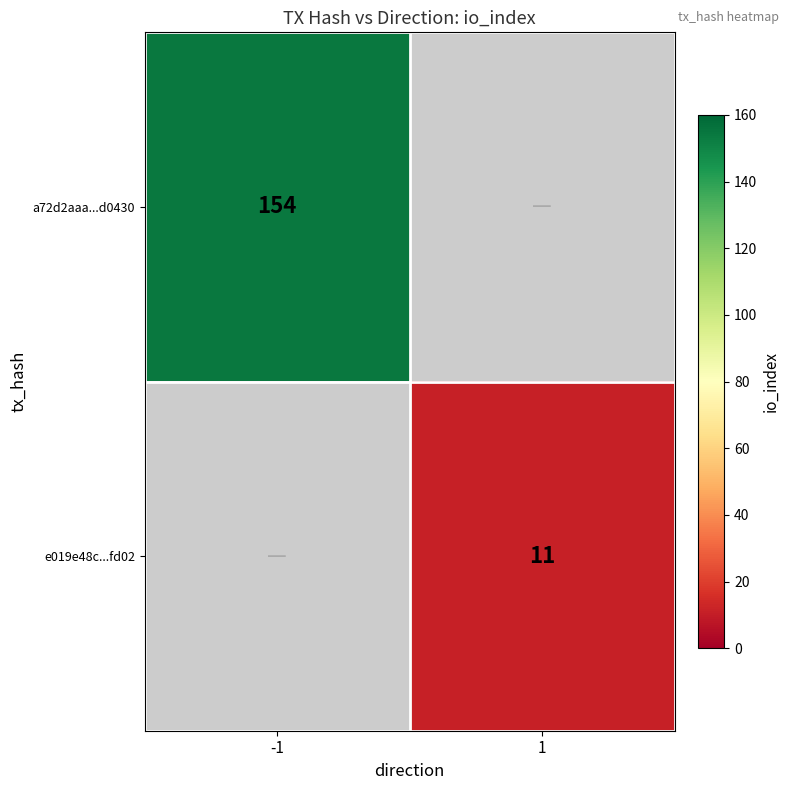

How many distinct data groups are displayed?

2